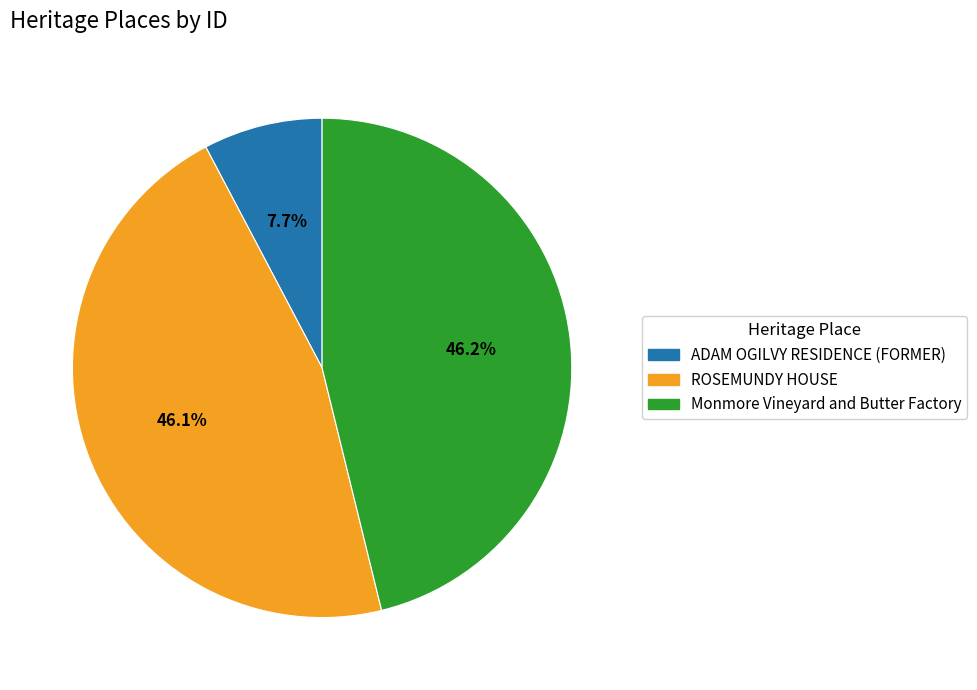

To the nearest percent, what portion does Monmore Vineyard and Butter Factory represent?

46%